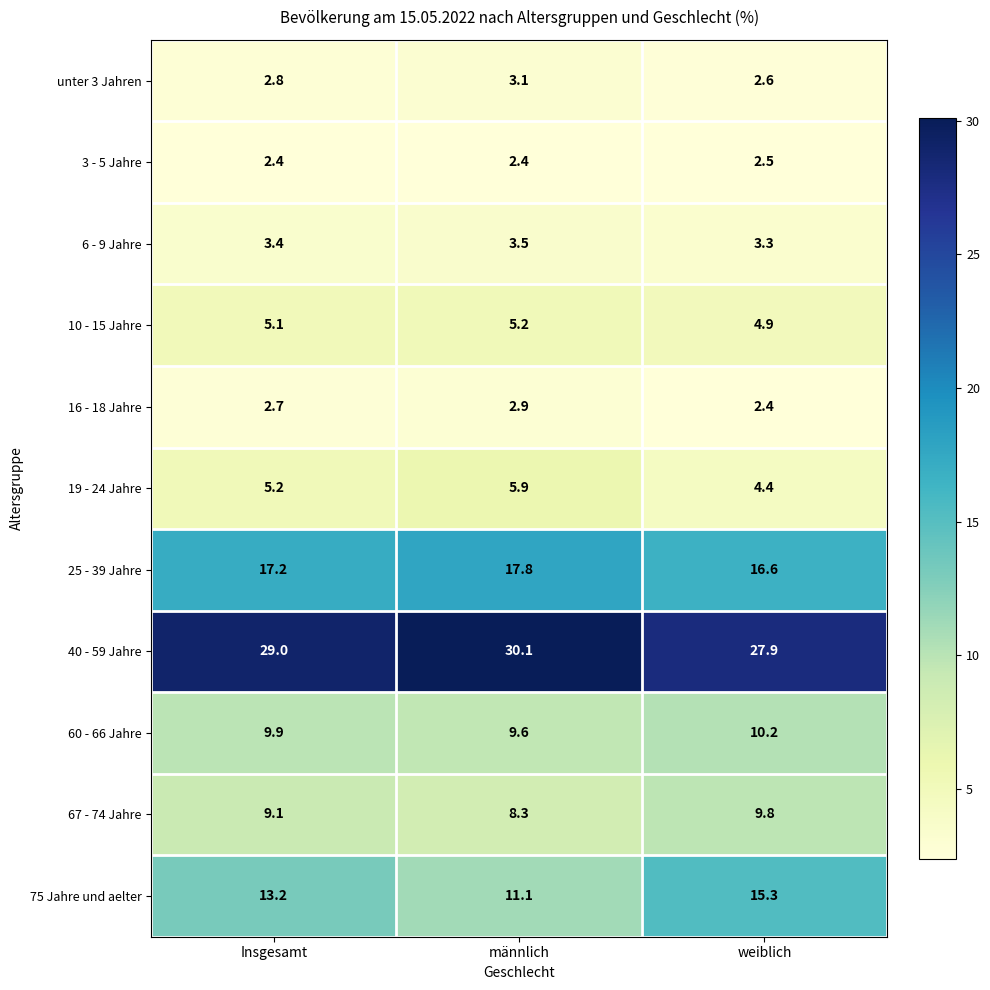

Rank the categories by 19 - 24 Jahre value from highest to lowest.

männlich, Insgesamt, weiblich